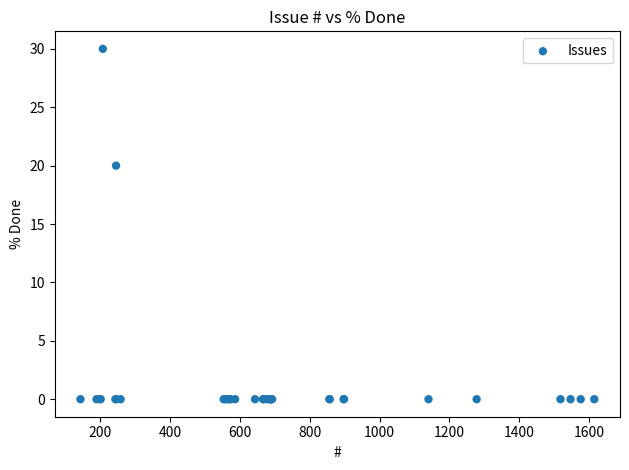

What Y value in the scatter plot is closest to 15?

20